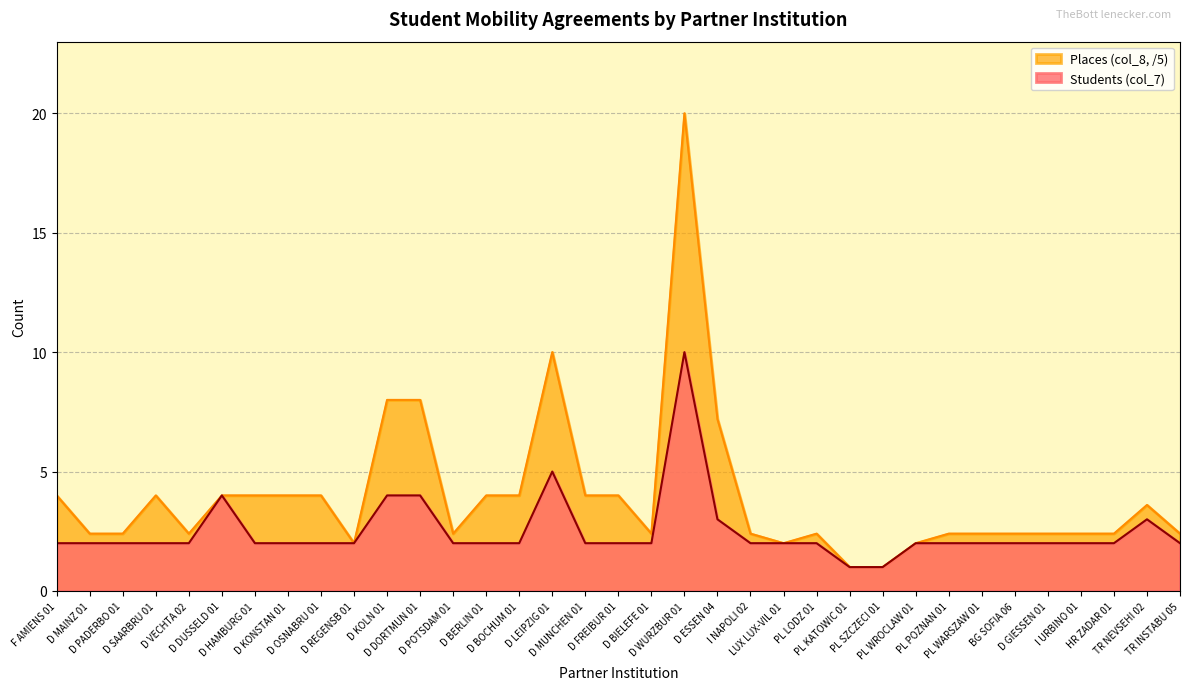

At which label is Students (col_7) closest to 5?

D LEIPZIG 01